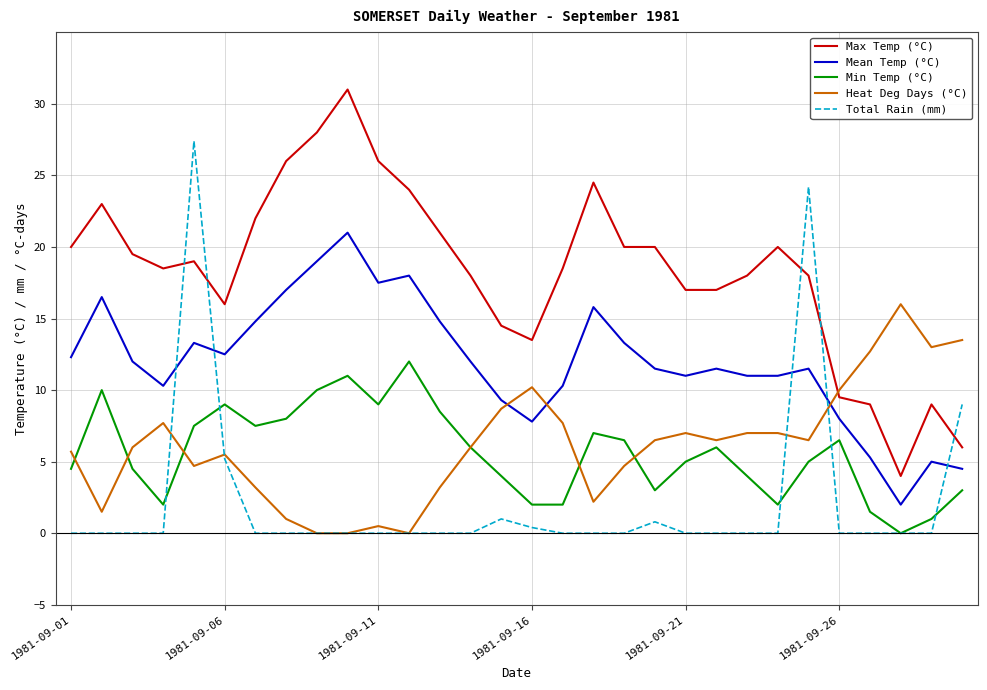

True or false: Mean Temp (°C) and Max Temp (°C) intersect in this chart.

False